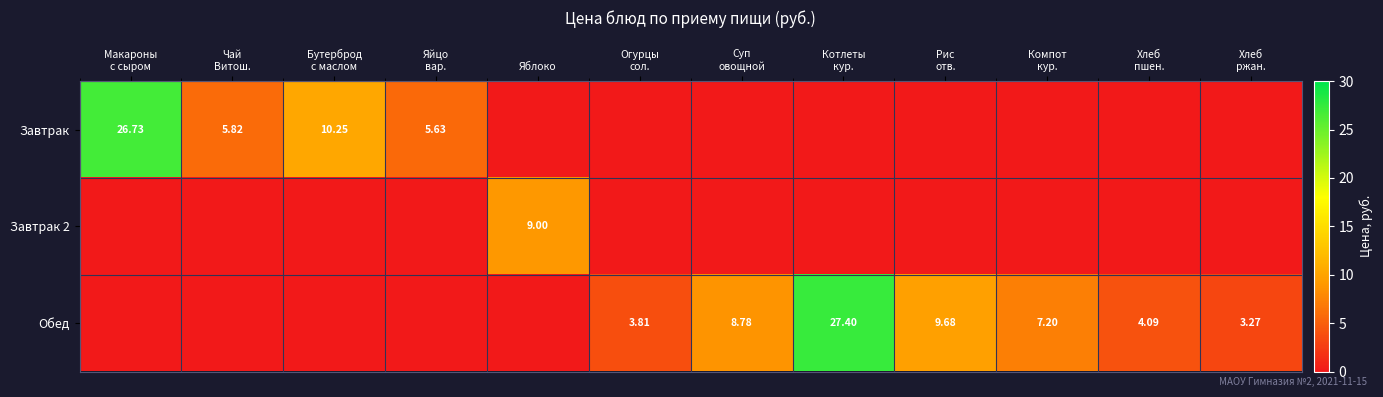

Which series has the largest total across all categories?

Обед